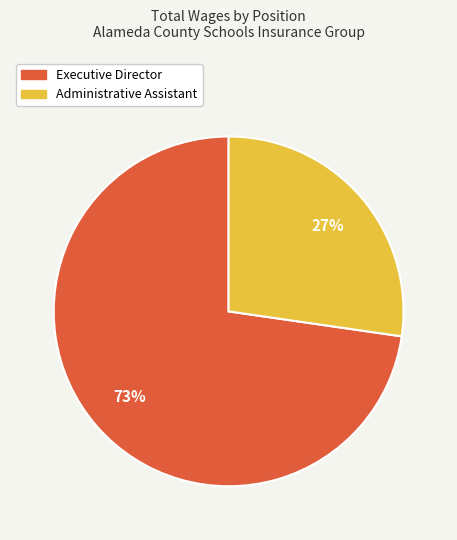

Is there a majority slice in this chart?

Yes